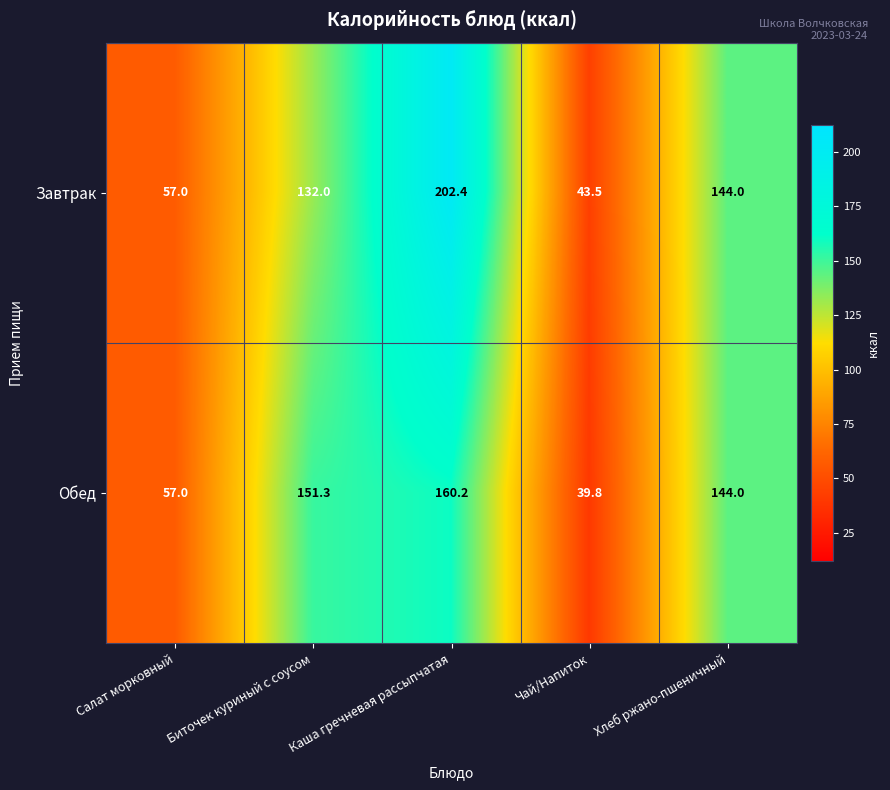

Count the number of categories in the chart.

5